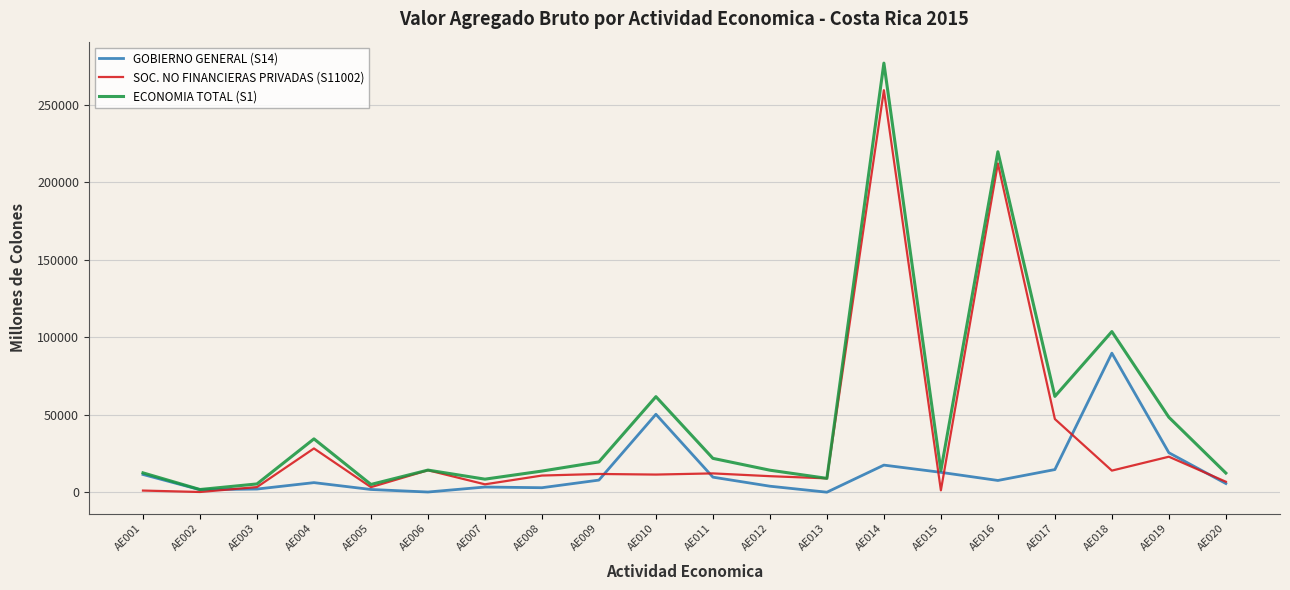

At how many categories does at least one series exceed 124184?

2